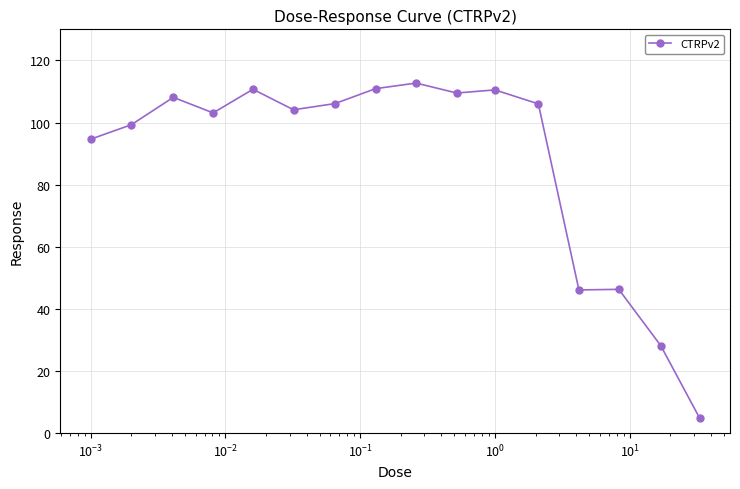

How many categories are shown in the chart?

16